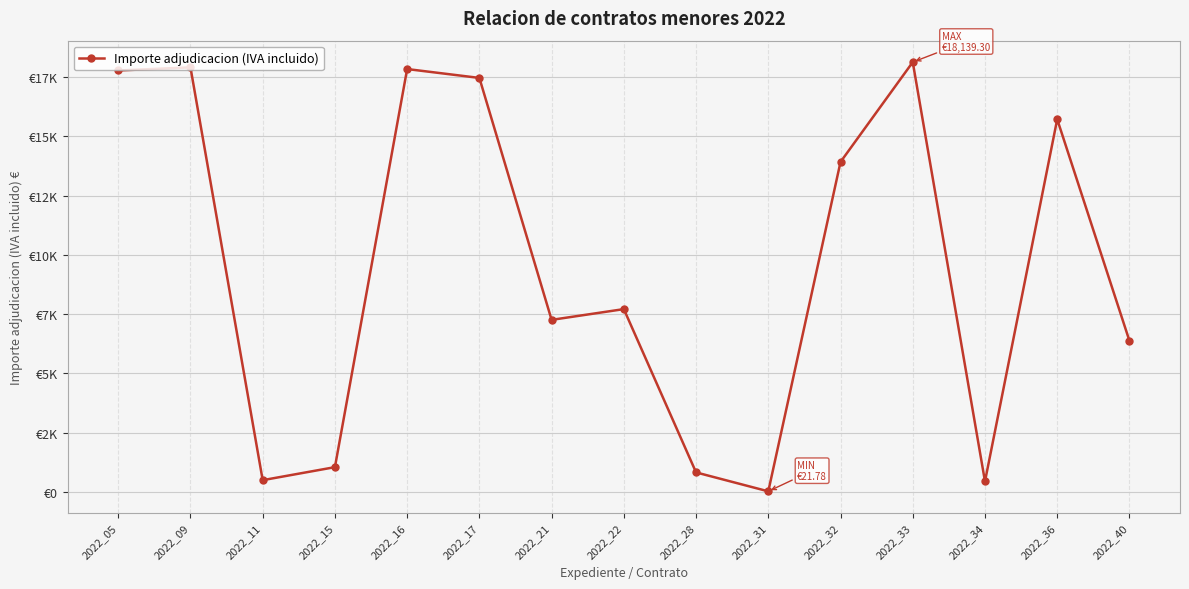

At which category does the chart reach its peak across all series?

2022_33